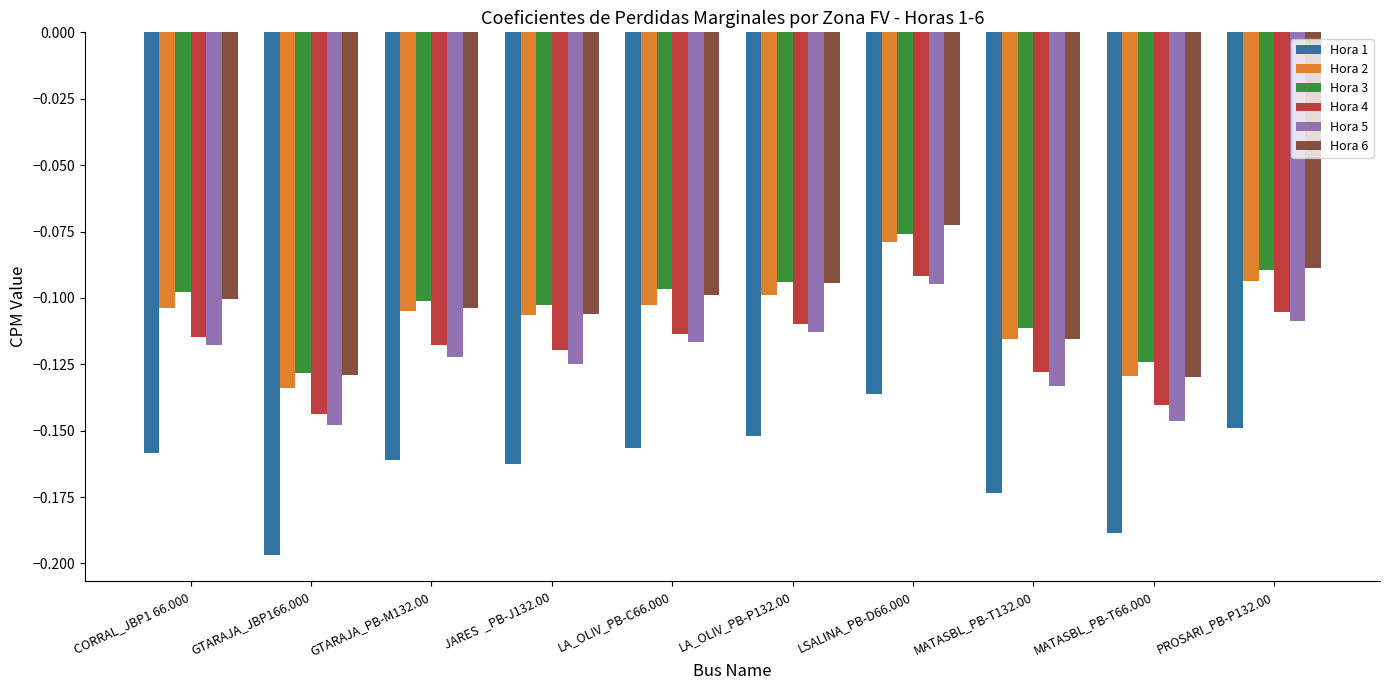

Which category has the highest value across all series?

LSALINA_PB-D66.000